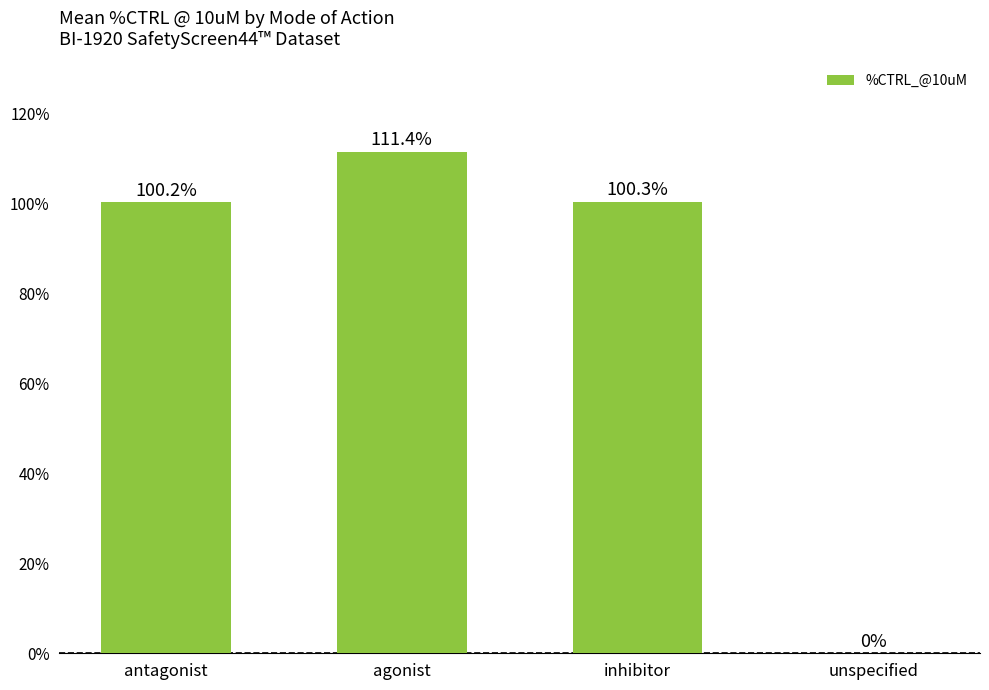

Which has a higher value, agonist or antagonist?

agonist